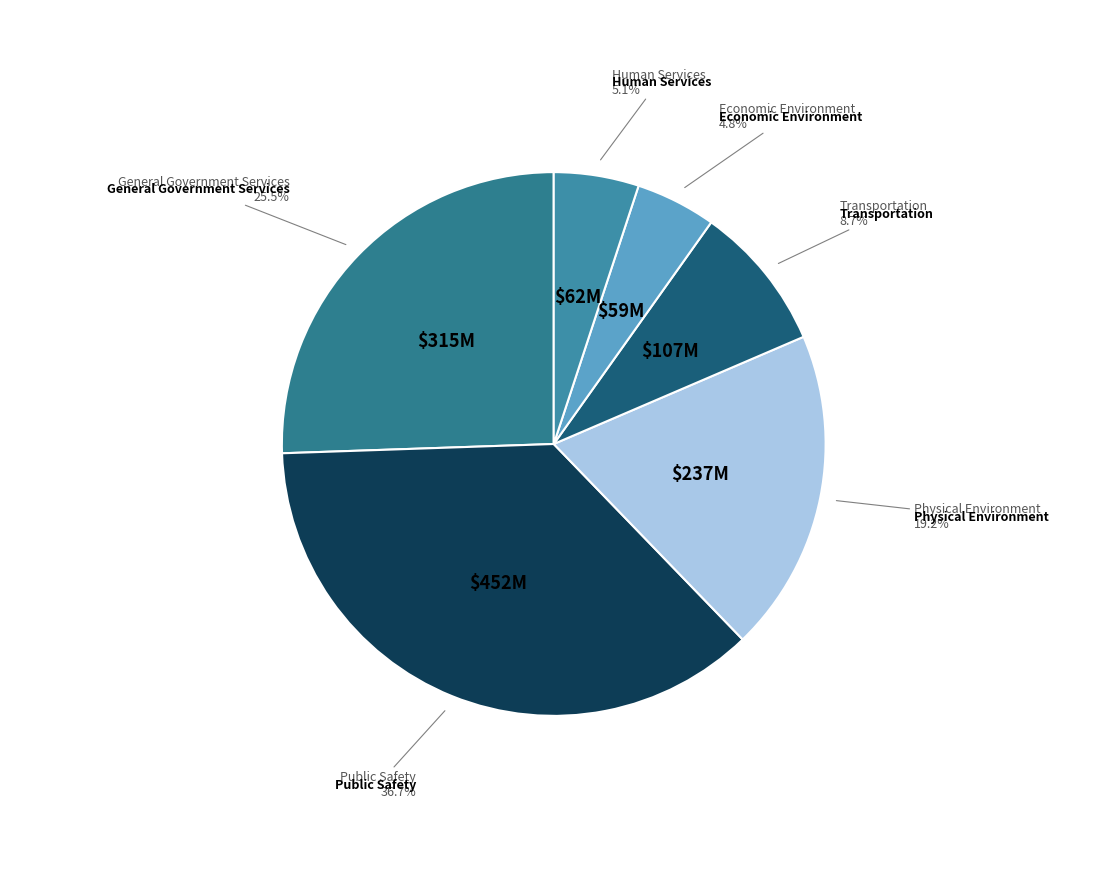

Does any single category account for the majority?

No